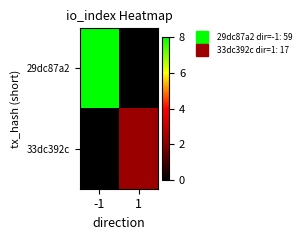

At how many categories does at least one series exceed 5?

1